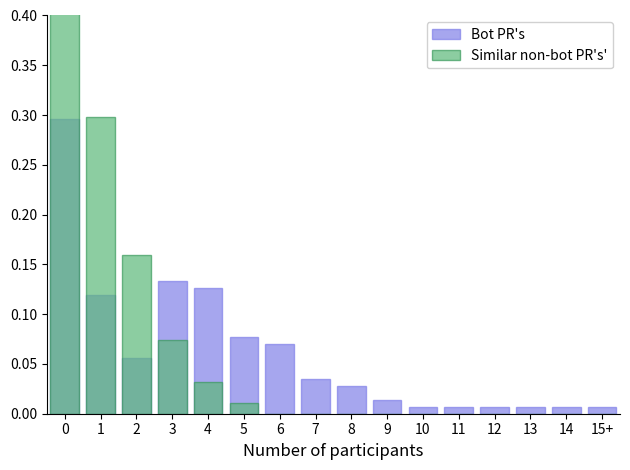

Are the bars horizontal?

No